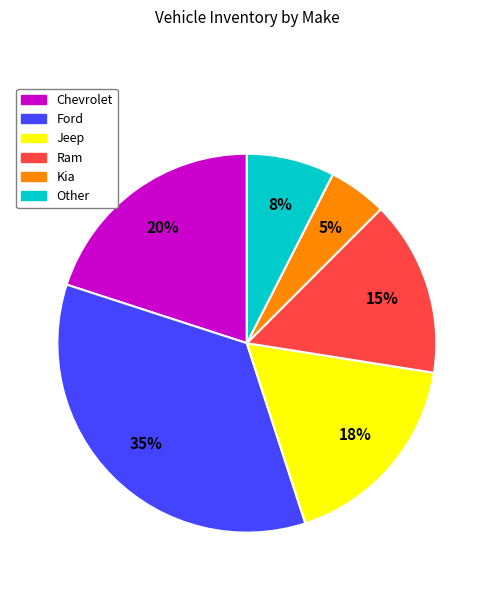

To the nearest percent, what is the difference between the largest and smallest slice percentages?

30%